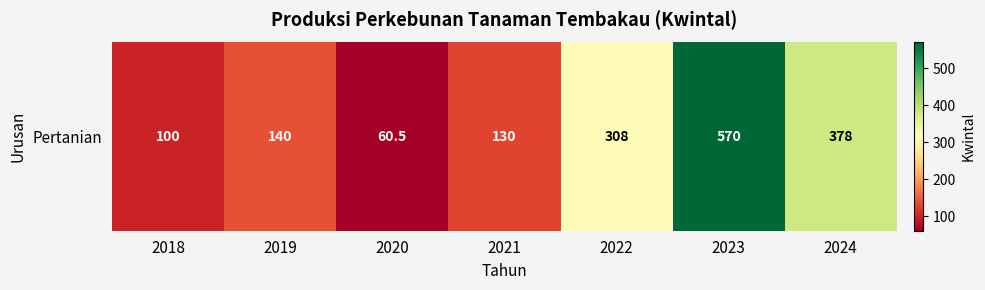

What is the average value?

240.9